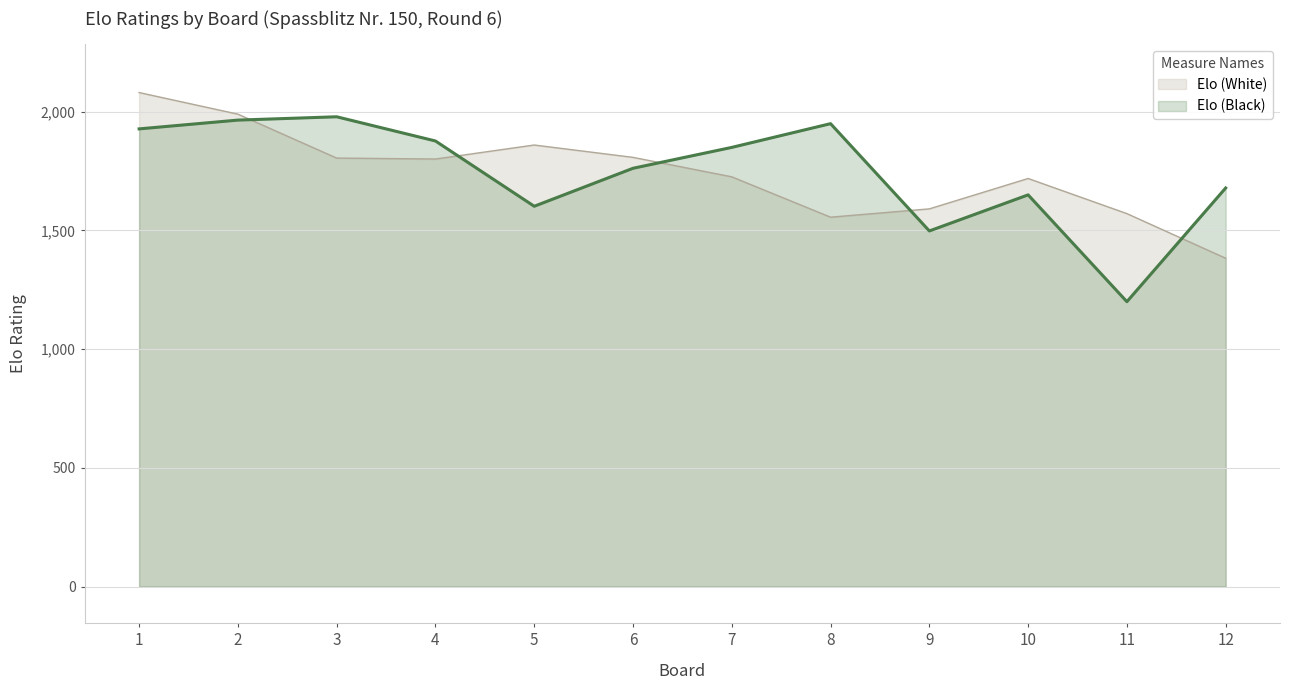

Does the chart have visible grid lines?

Yes